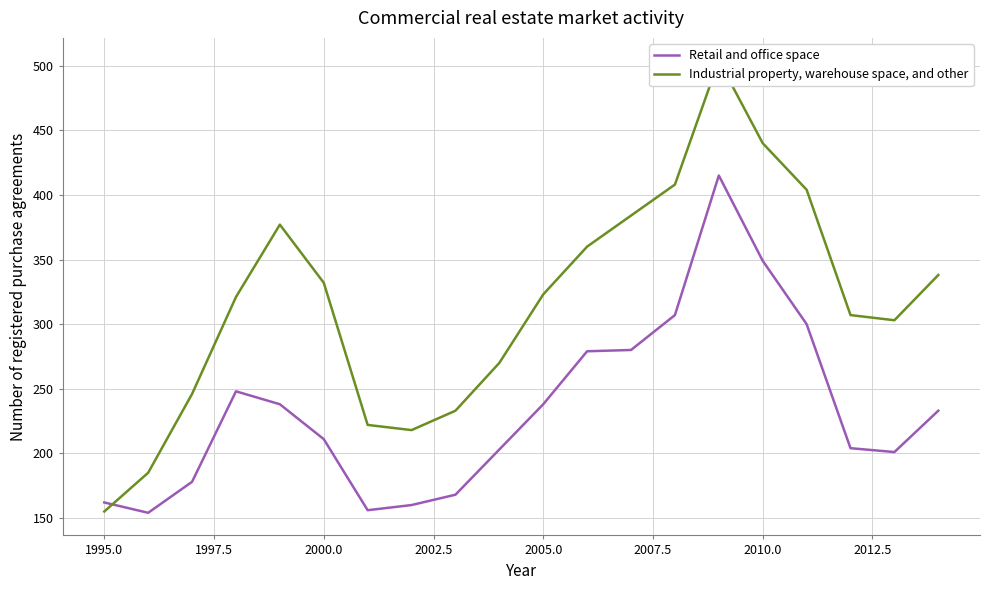

What is the highest value of the Retail and office space series?

415